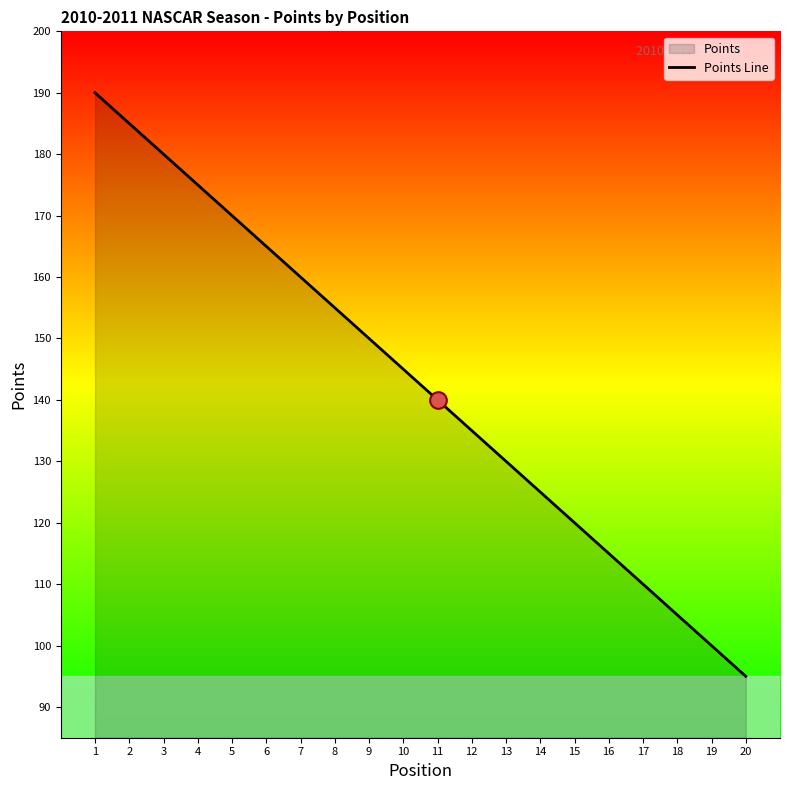

Reading left to right, what are all the values shown in this chart?

1=190	2=185	3=180	4=175	5=170	6=165	7=160	8=155	9=150	10=145	11=140	12=135	13=130	14=125	15=120	16=115	17=110	18=105	19=100	20=95